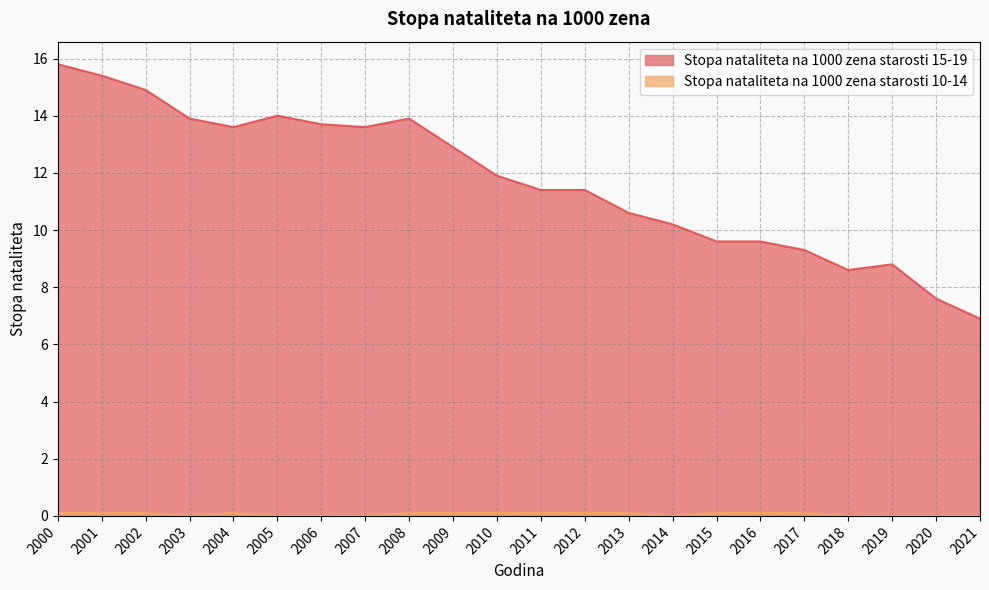

Which series has the largest total across all categories?

Stopa nataliteta na 1000 zena starosti 15-19